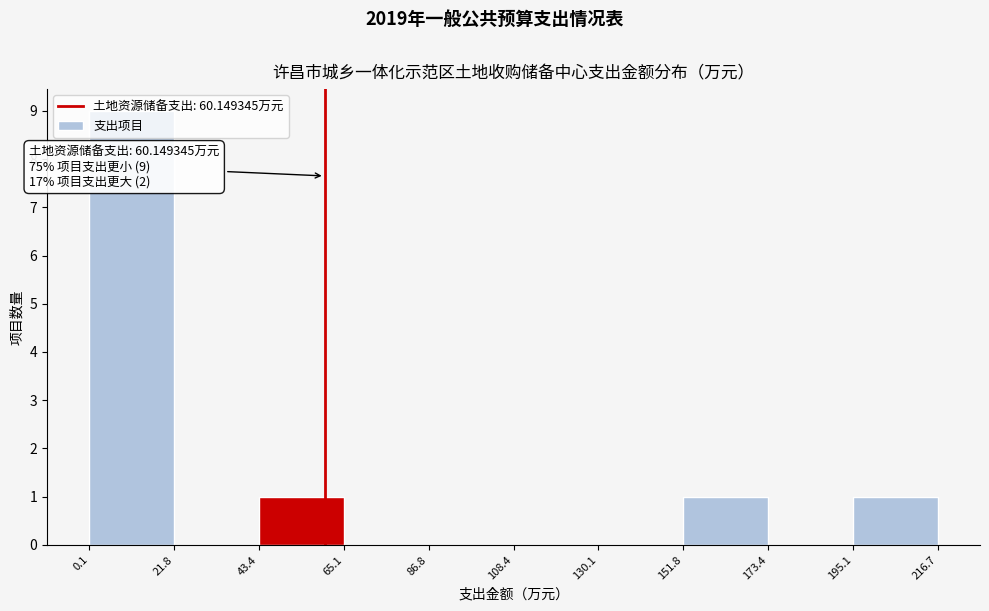

Over which range of the x-axis is the bar tallest?

0.1 to 21.8